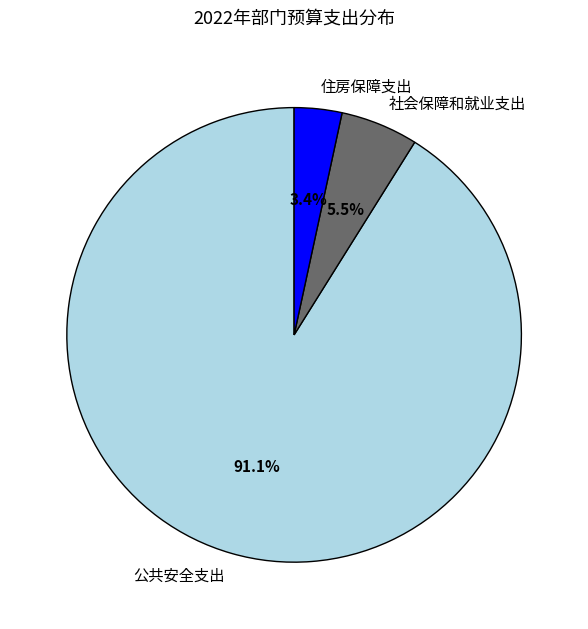

To the nearest percent, what percentage of the pie is 住房保障支出?

3%